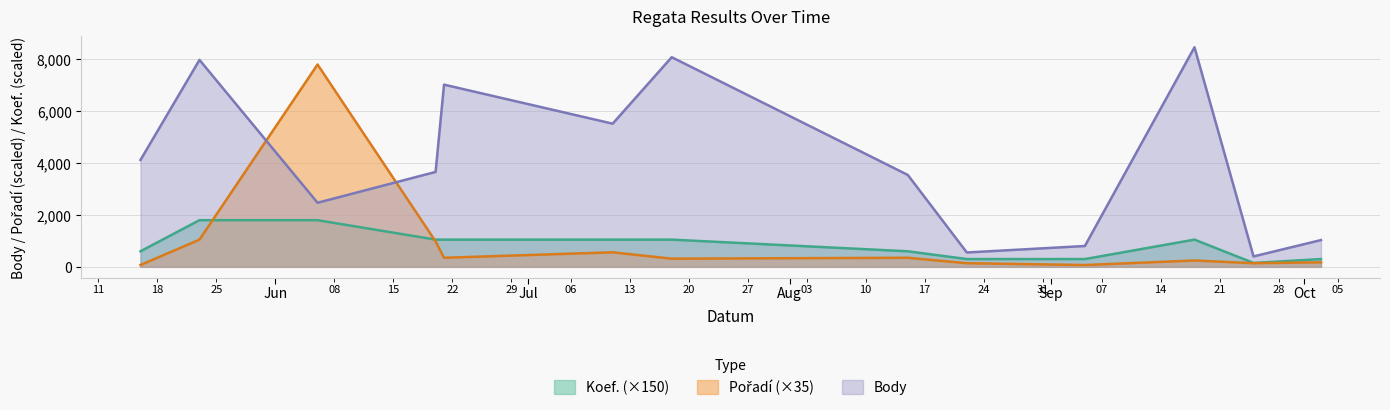

Which series has the largest total across all categories?

Body